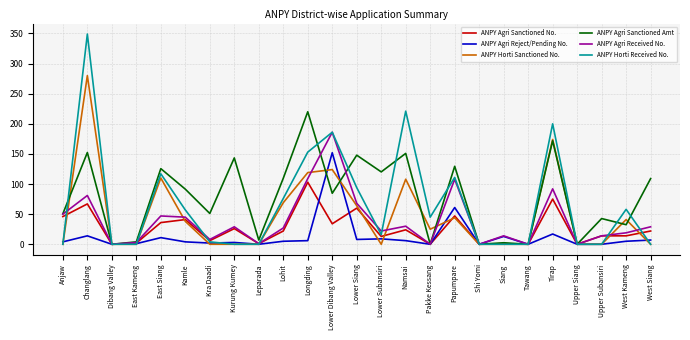

Which series has the largest range (max minus min)?

ANPY Horti Received No.